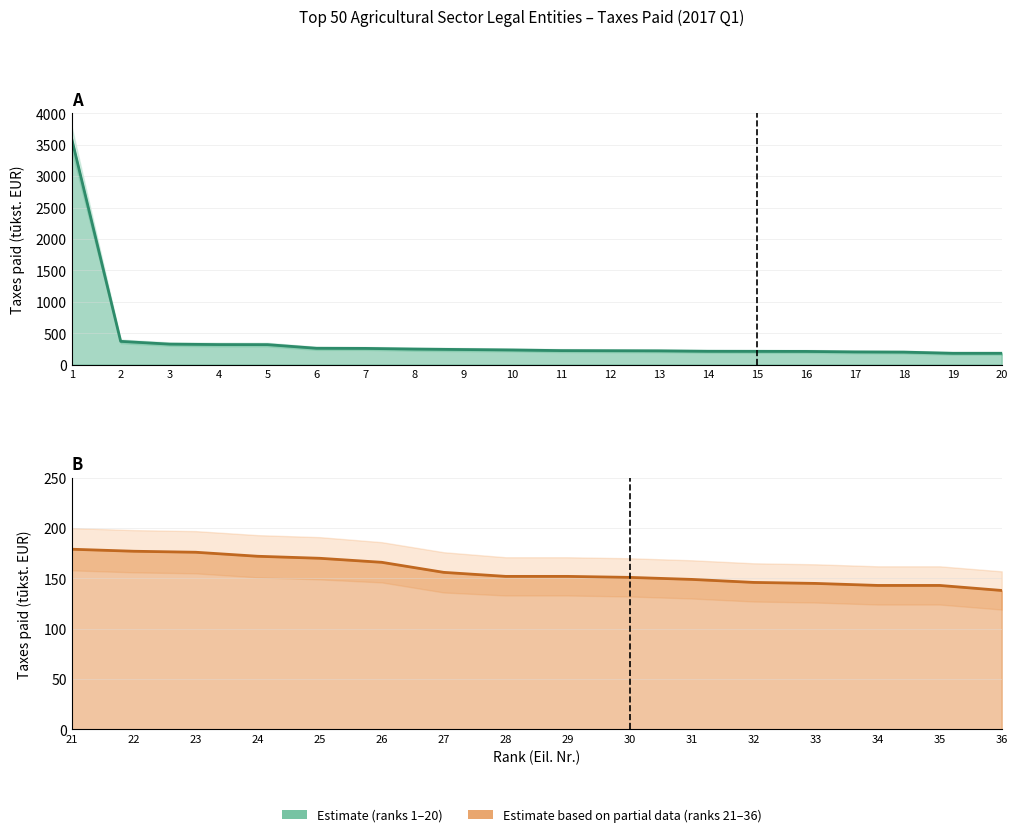

What is the value of the Upper bound point at the 1st from the left?

3780